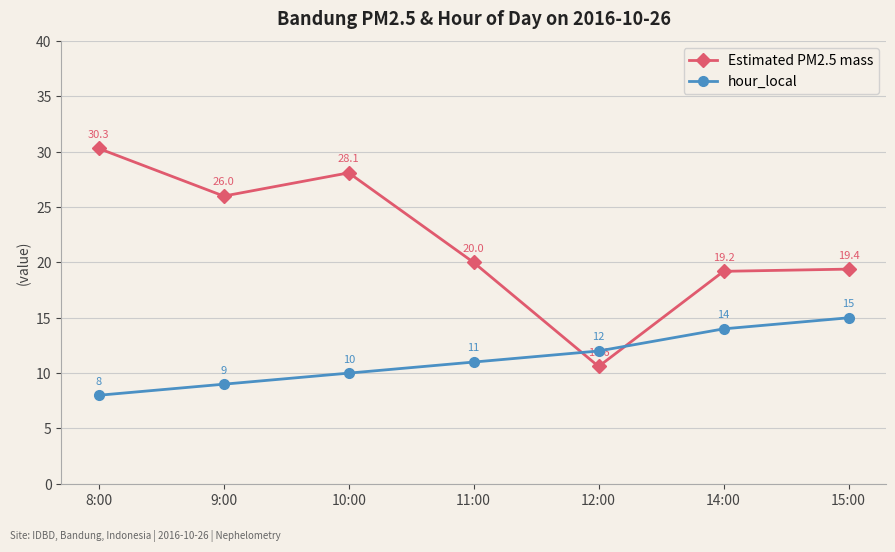

Reading right to left, transcribe all the data shown in this chart.

Estimated PM2.5 mass: 19.4	19.2	10.6	20.0	28.1	26.0	30.3
hour_local: 15.0	14.0	12.0	11.0	10.0	9.0	8.0